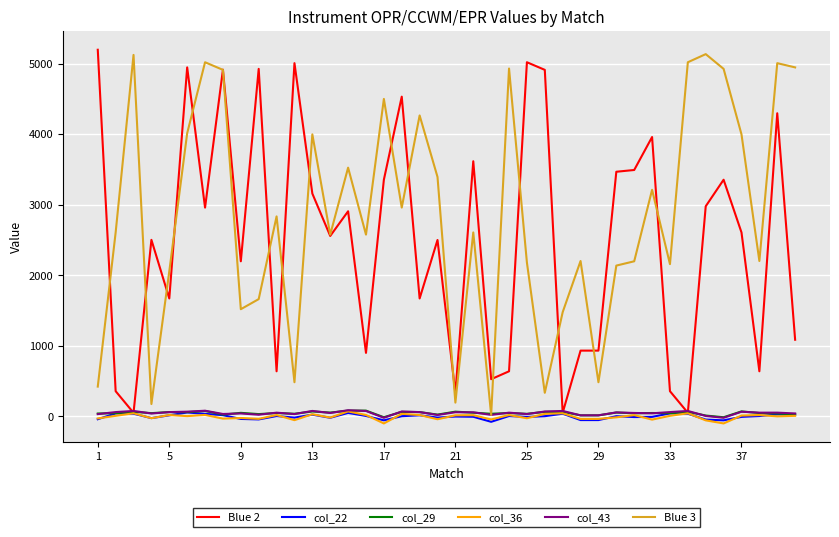

What is the maximum value for Blue 2?

5196.0